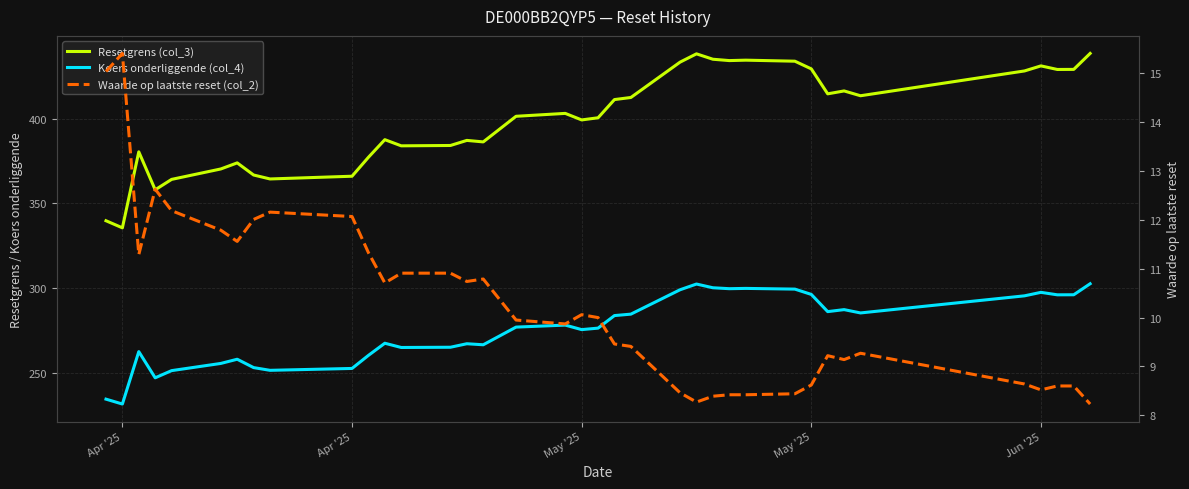

At how many categories does at least one series exceed 391?

21